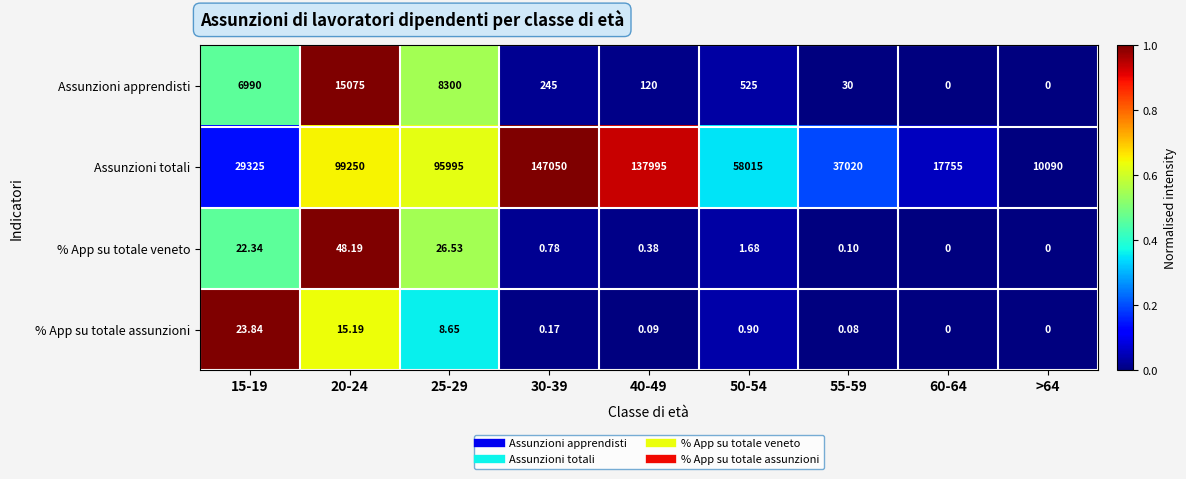

Which series has the widest spread of values?

Assunzioni totali